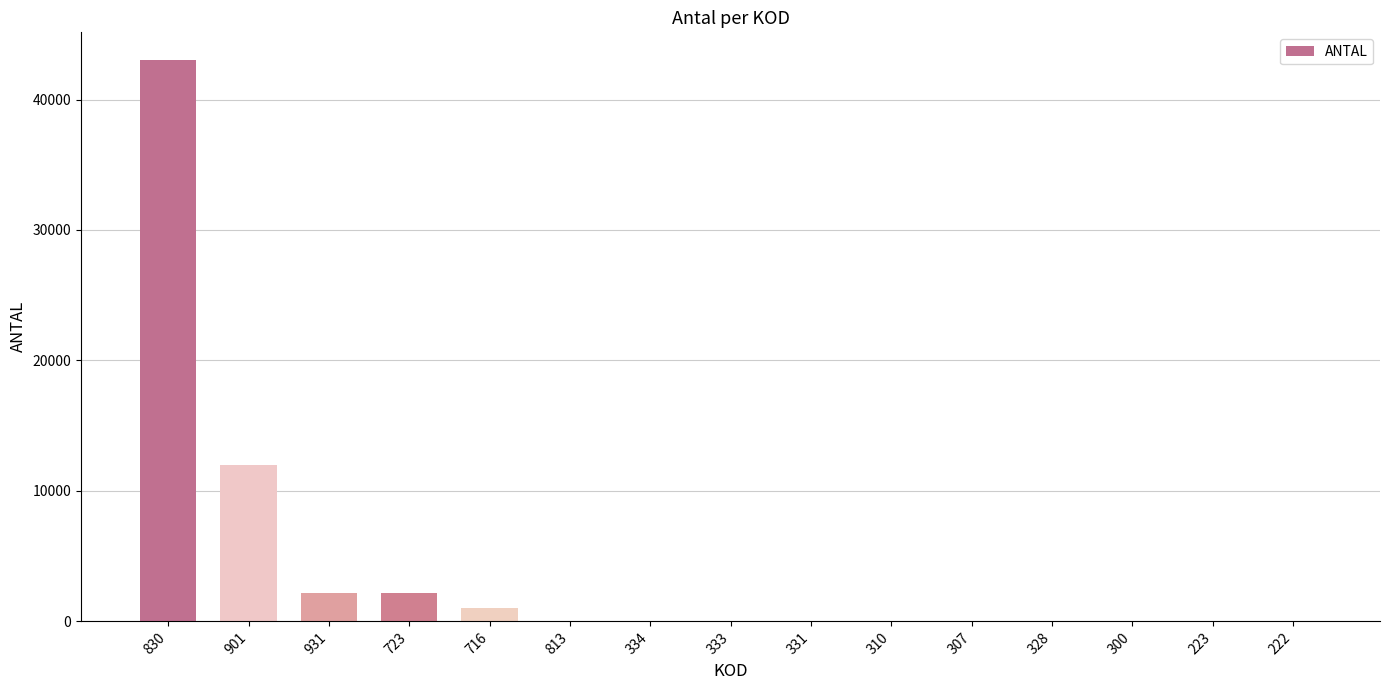

Where is the data nearest to the value 21500?

901